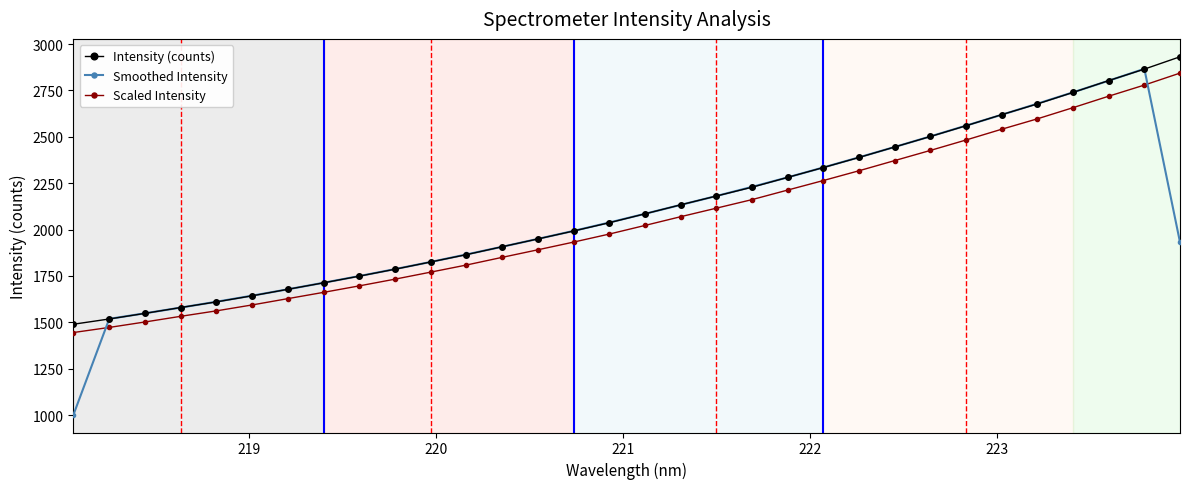

Does the chart display data point markers on the line(s)?

Yes